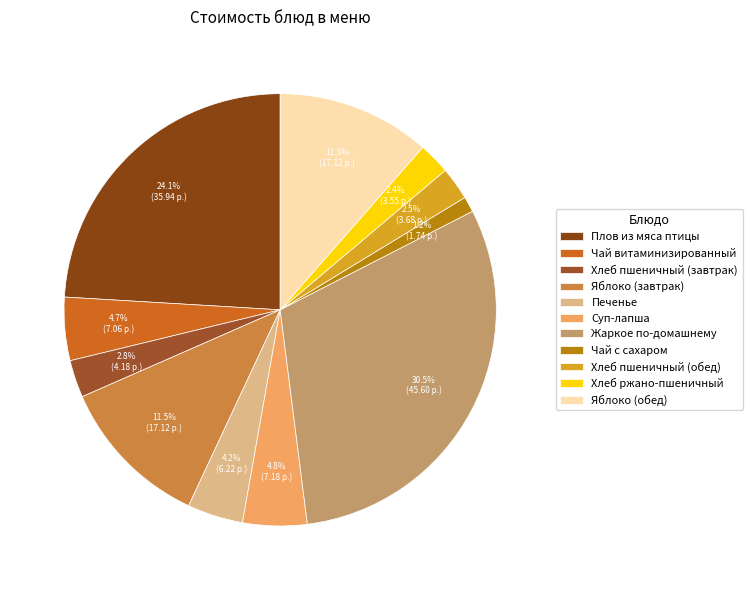

Which slice is the largest?

Жаркое по-домашнему